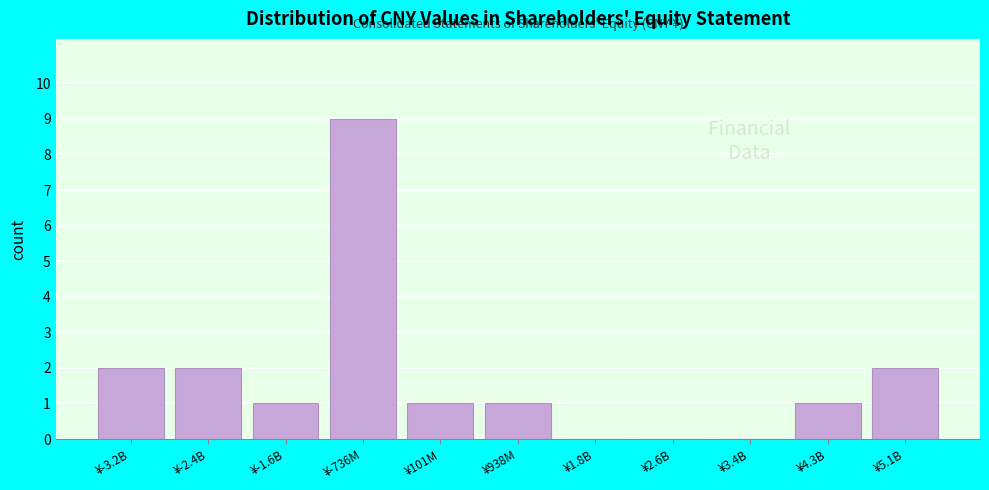

Reading left to right, transcribe all the data shown in this chart.

¥-3.2B=2	¥-2.4B=2	¥-1.6B=1	¥-736M=9	¥101M=1	¥938M=1	¥1.8B=0	¥2.6B=0	¥3.4B=0	¥4.3B=1	¥5.1B=2